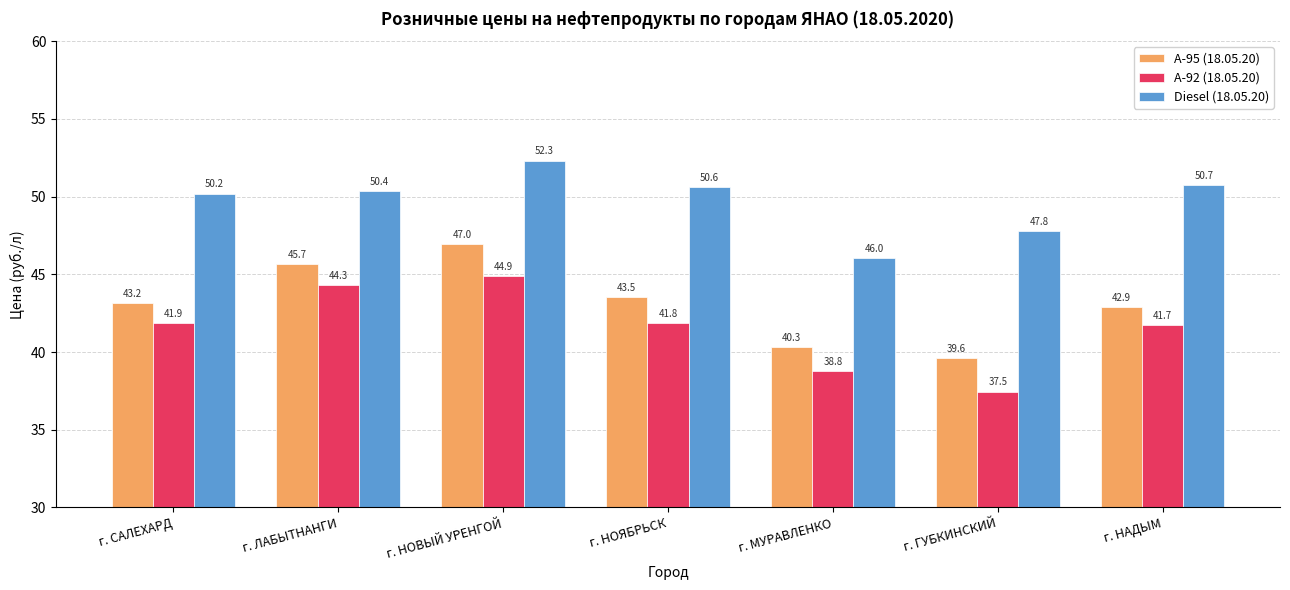

Reading left to right, extract all data points from this chart.

A-95 (18.05.20): 43.2	45.7	47.0	43.5	40.3	39.6	42.9
A-92 (18.05.20): 41.9	44.3	44.9	41.8	38.8	37.5	41.7
Diesel (18.05.20): 50.2	50.4	52.3	50.6	46.0	47.8	50.7